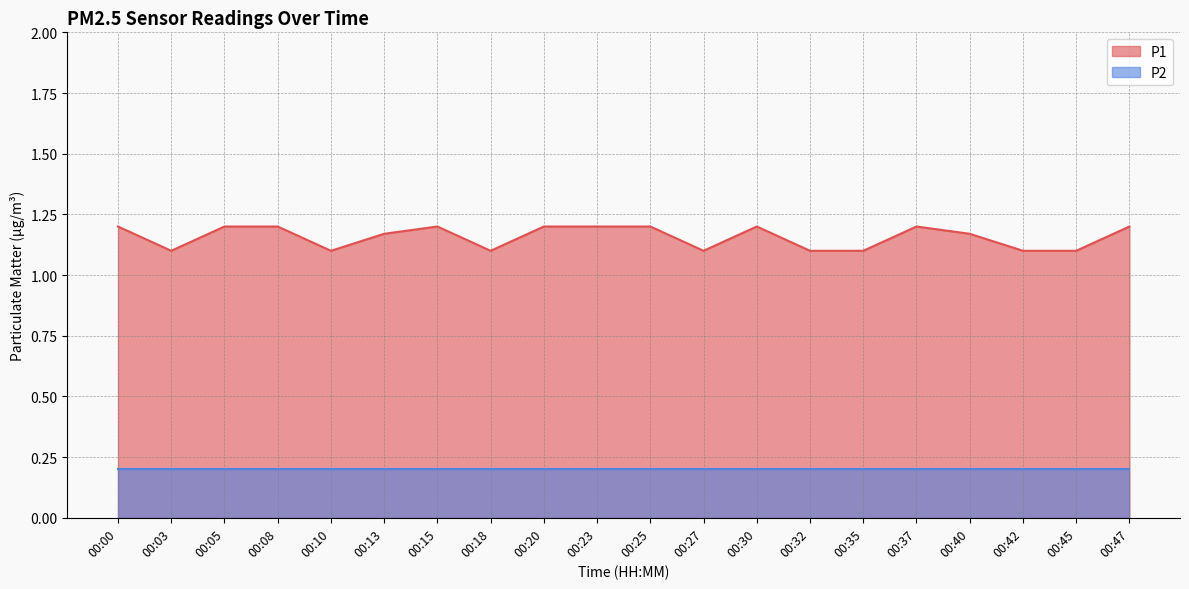

Reading right to left, list all the values displayed in this chart.

00:47=1.2	00:45=1.1	00:42=1.1	00:40=1.2	00:37=1.2	00:35=1.1	00:32=1.1	00:30=1.2	00:27=1.1	00:25=1.2	00:23=1.2	00:20=1.2	00:18=1.1	00:15=1.2	00:13=1.2	00:10=1.1	00:08=1.2	00:05=1.2	00:03=1.1	00:00=1.2